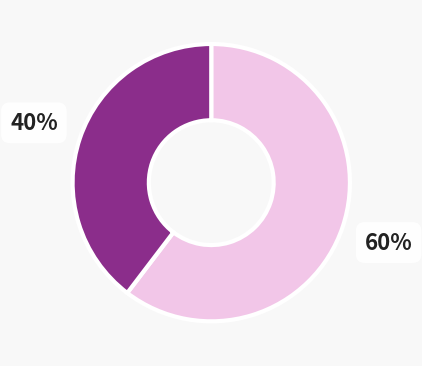

To the nearest percent, what is the average slice percentage?

50%